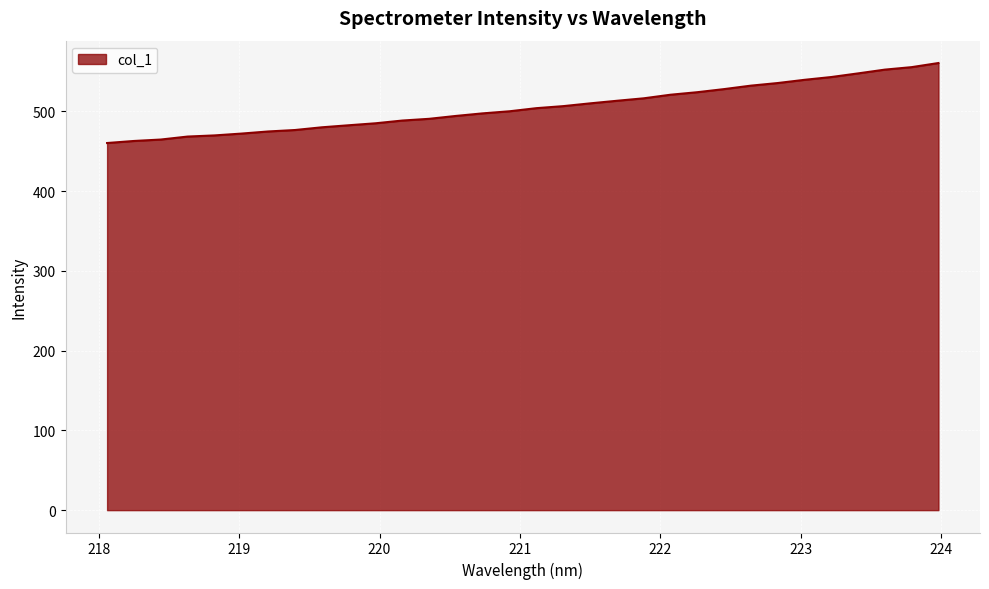

What is the difference between the maximum and minimum values?

100.3